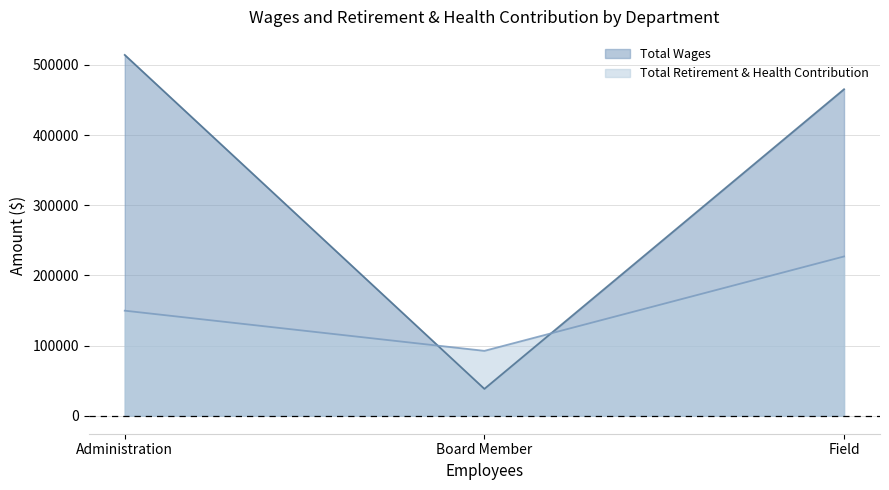

The Total Wages series shows 67767 at Board Member. True or false?

False